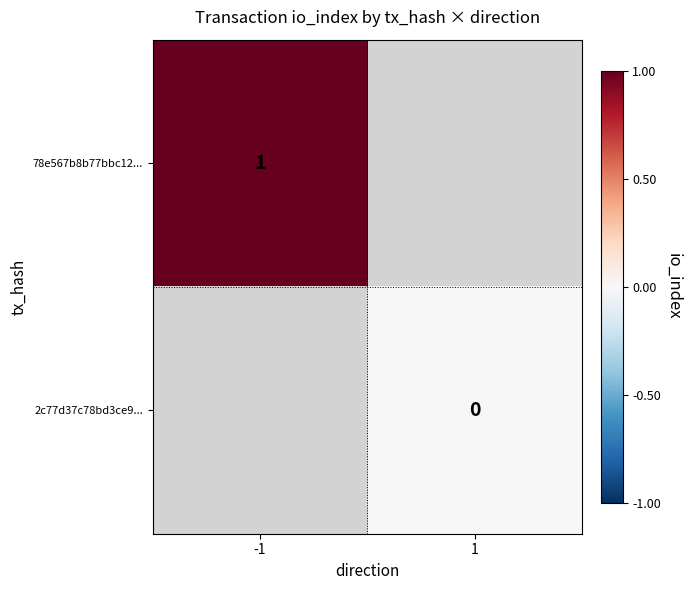

True or false: 78e567b8b77bbc12... has a value of 2 at -1.

False